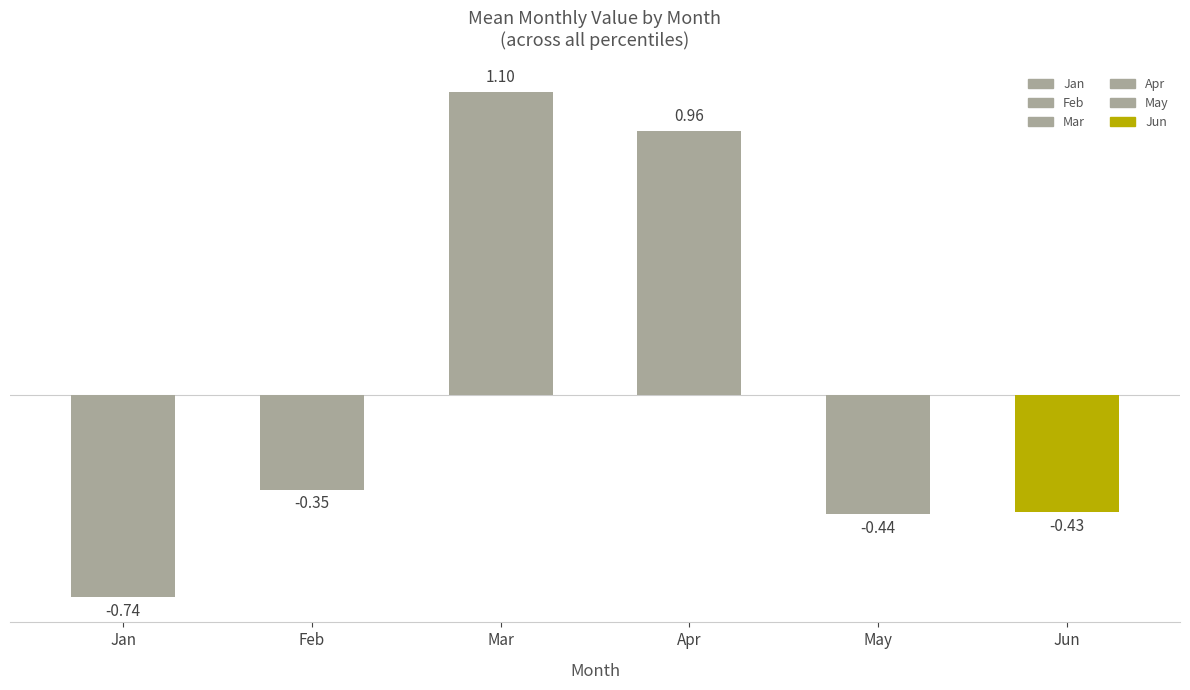

What is the sum of the values at Mar and Jan?

0.4